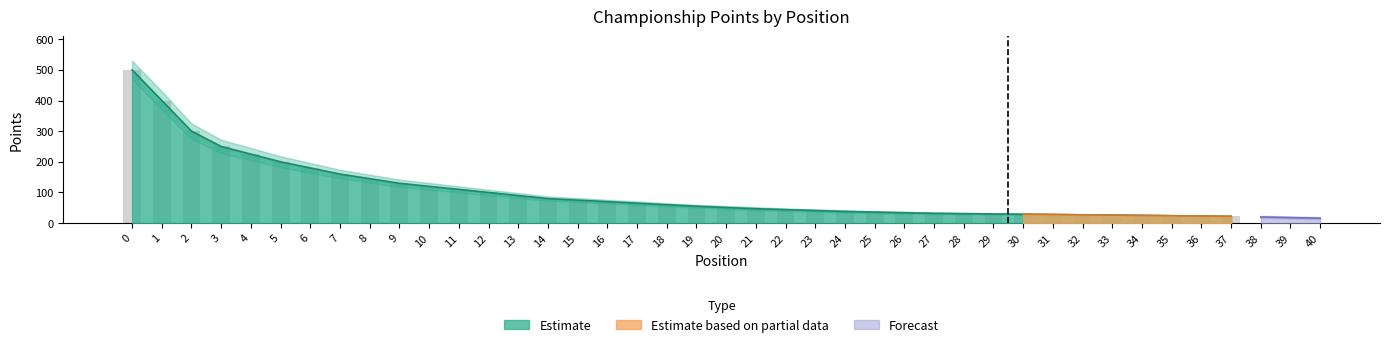

What is the ratio of the value at 32 to the value at 37?

1.2